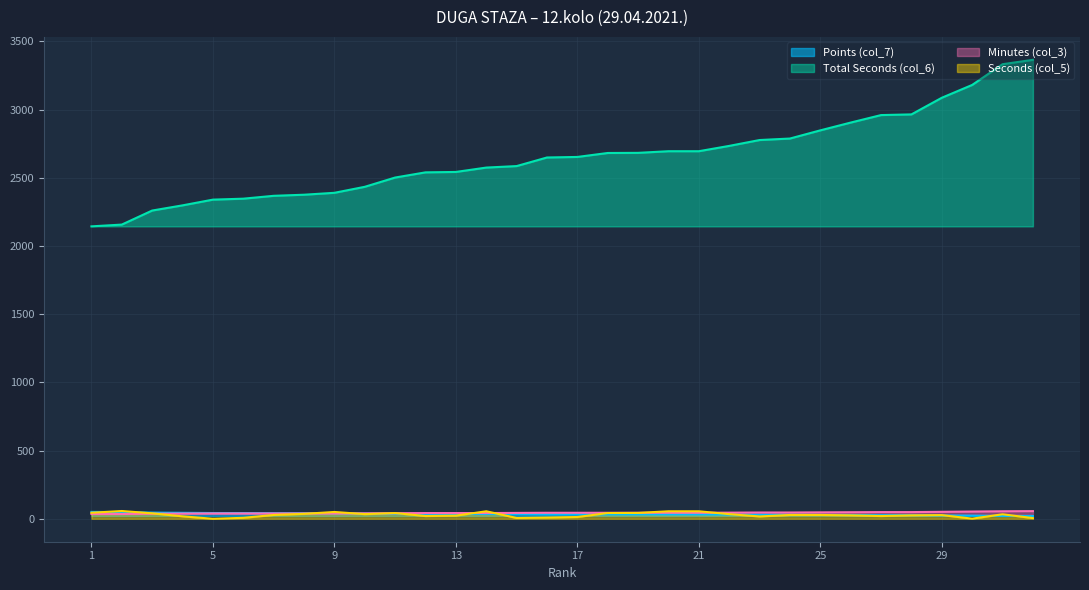

At how many categories does at least one series exceed 2028?

32